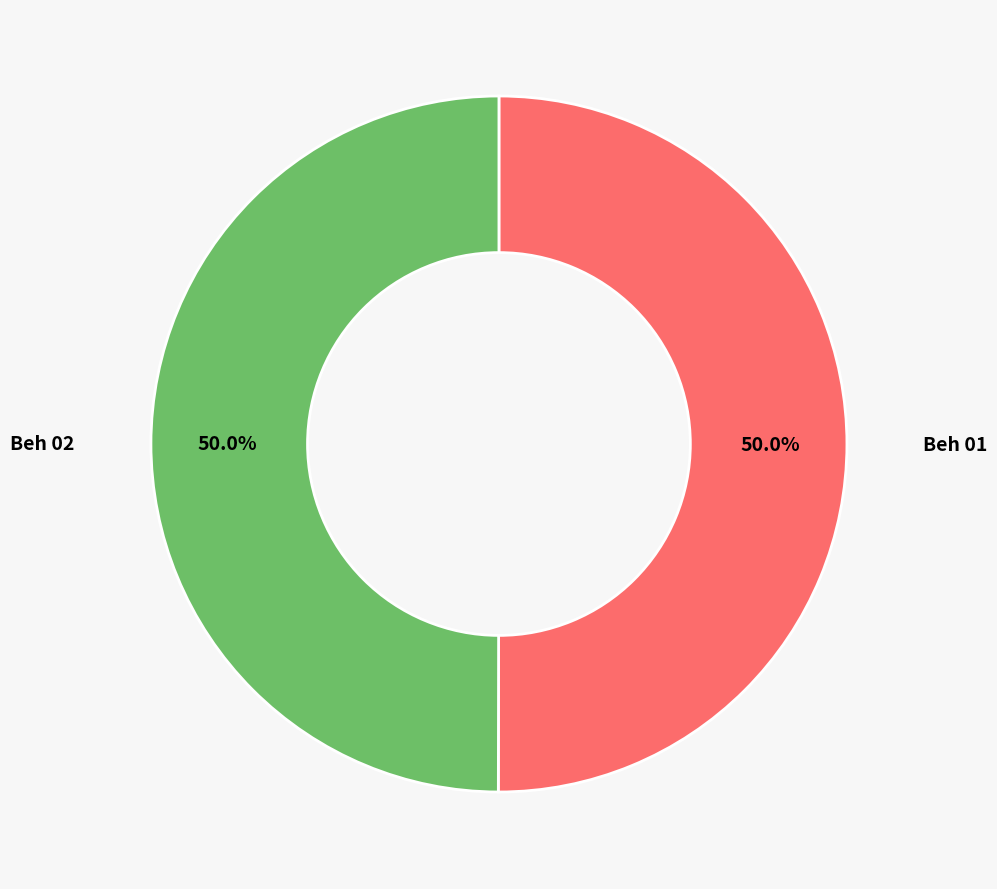

How many slices are in this pie chart?

2